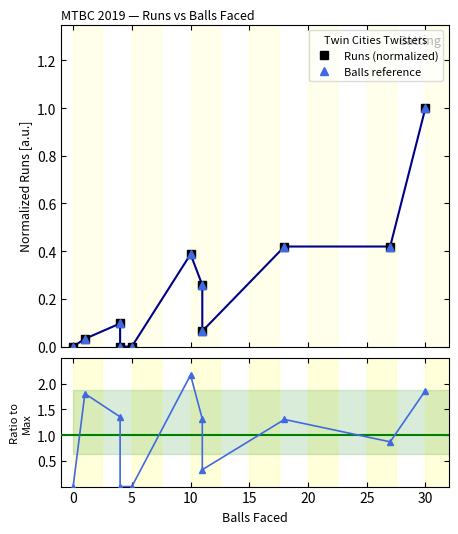

True or false: Ratio to ATLAS and Balls reference intersect in this chart.

False